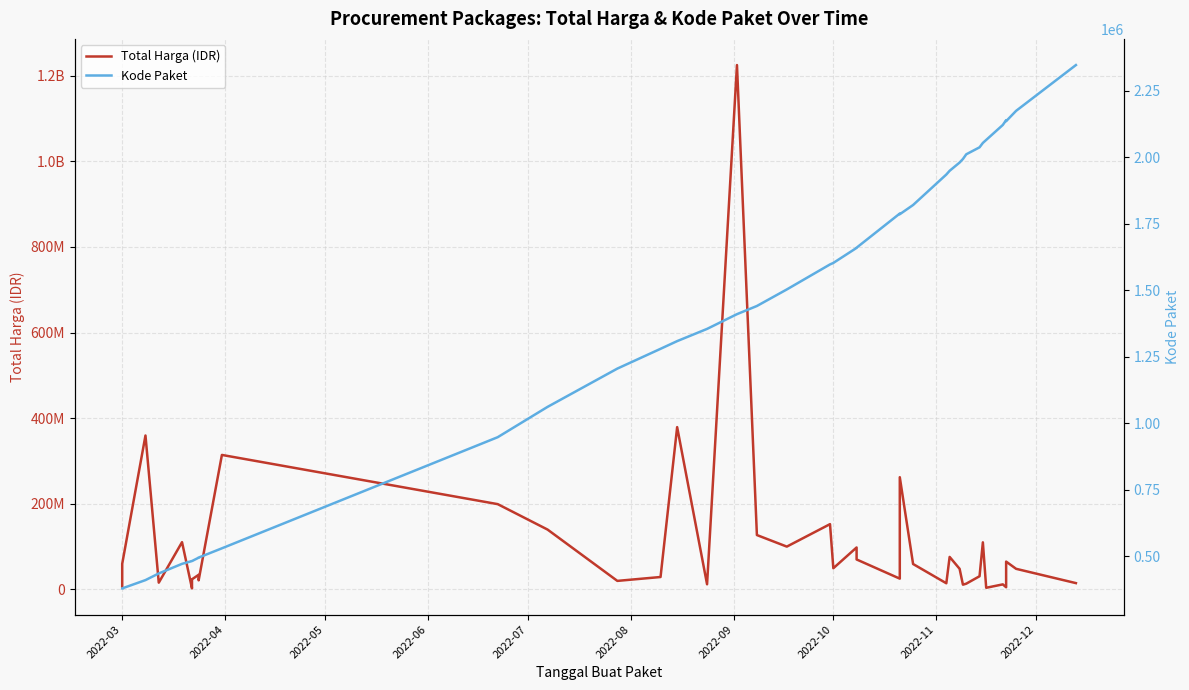

Which category has the lowest value across all series?

2022-03